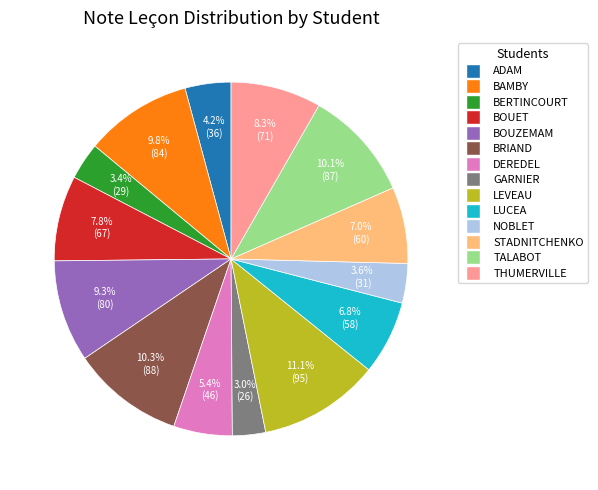

What is the total percentage of NOBLET and BOUZEMAM?

12.9%